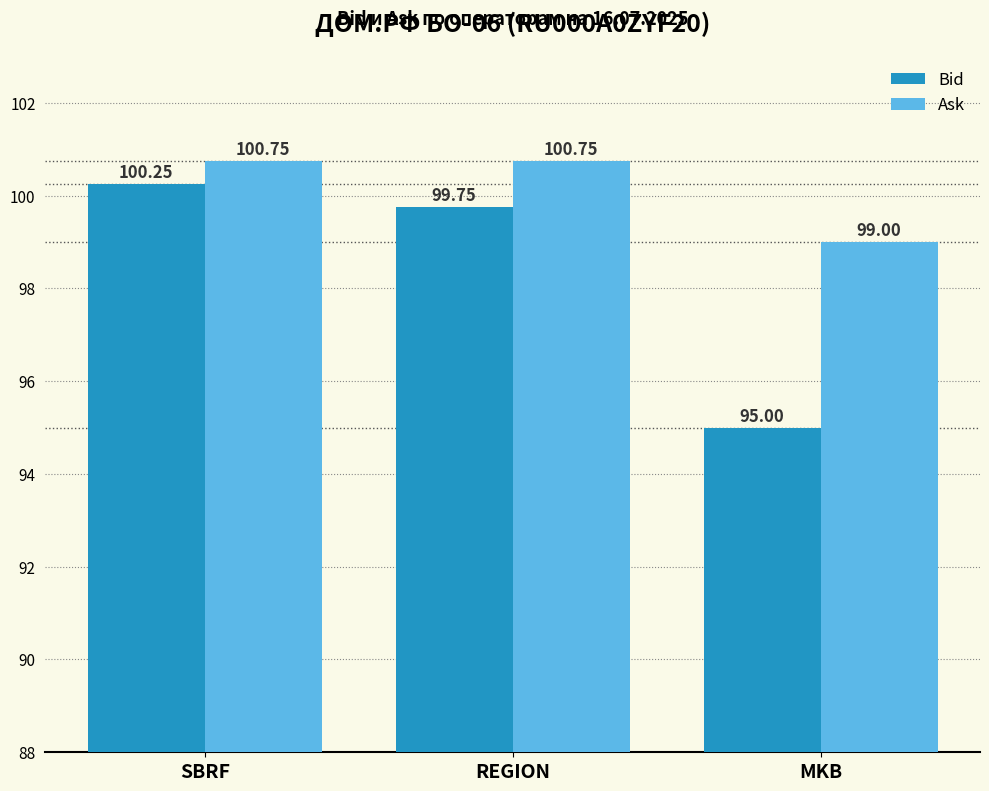

What are all the series names shown in the legend?

Bid, Ask